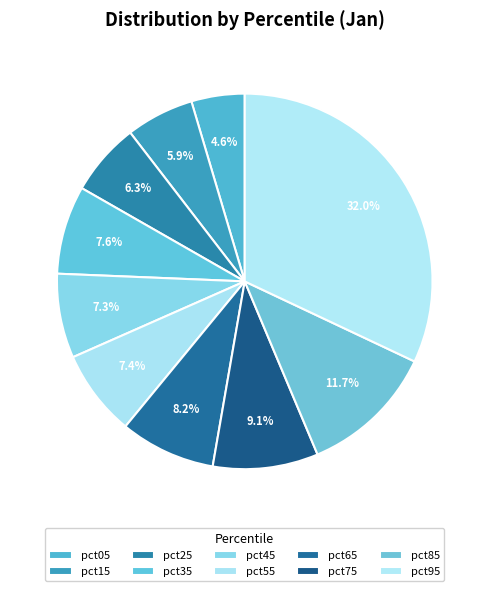

Is pct05 the majority of the pie?

No